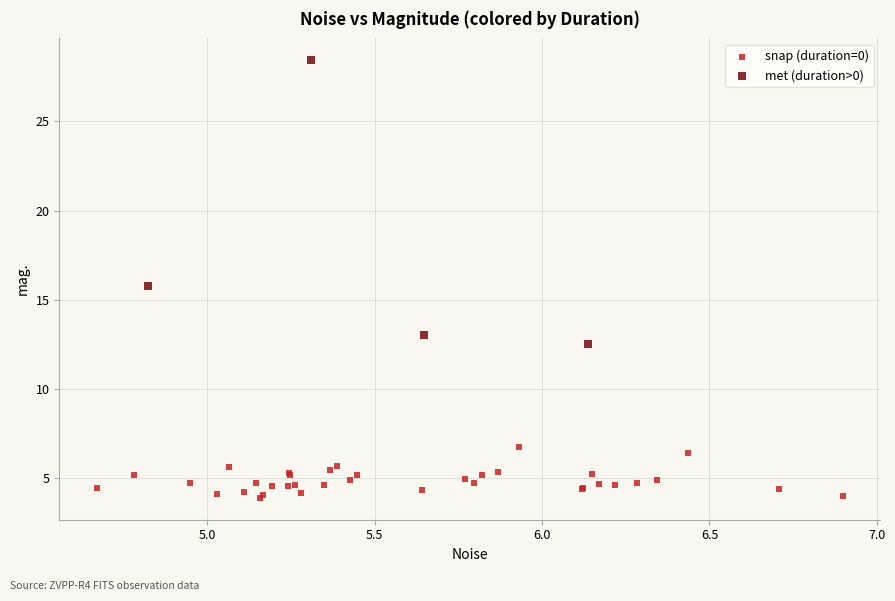

Which series reaches the maximum Y coordinate?

met (duration>0)